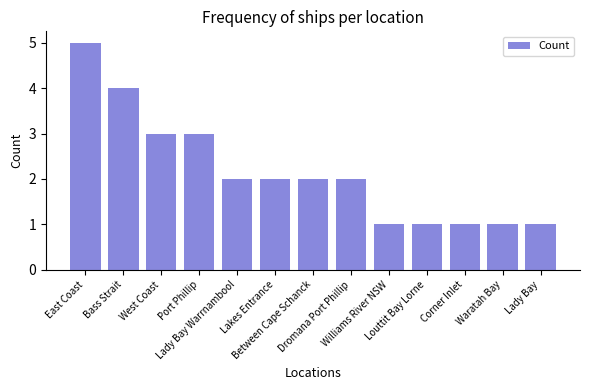

What is the label of the 1st bar from the right?

Lady Bay